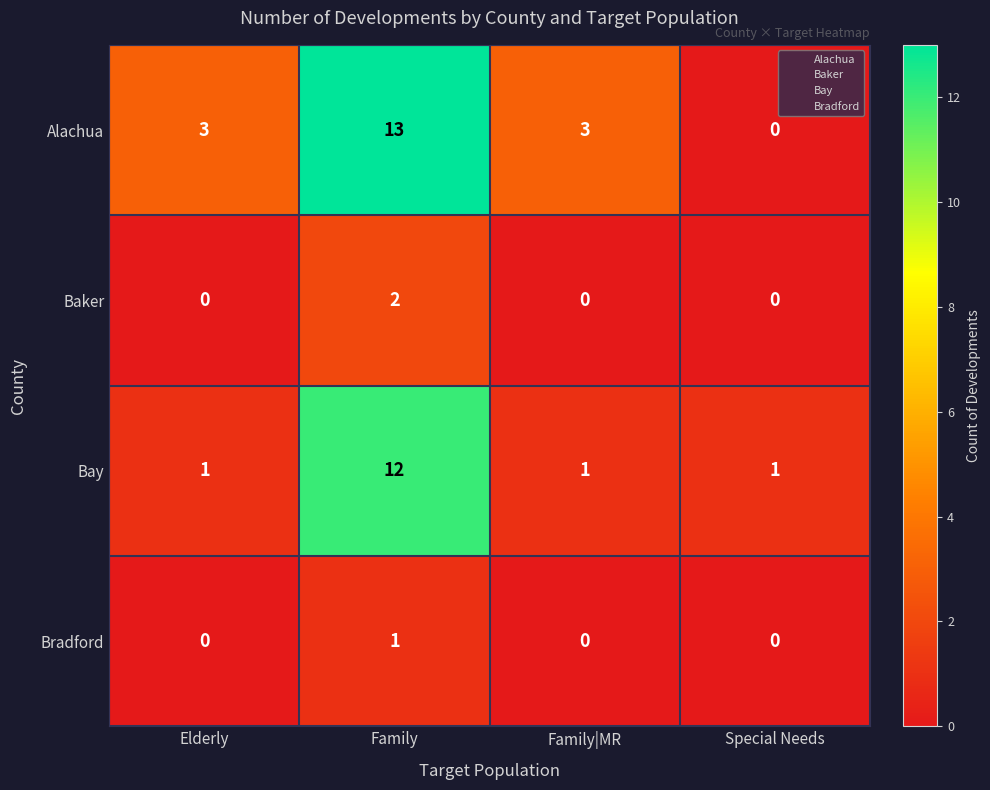

Reading left to right, extract all data points from this chart.

Alachua: 3	13	3	0
Baker: 0	2	0	0
Bay: 1	12	1	1
Bradford: 0	1	0	0